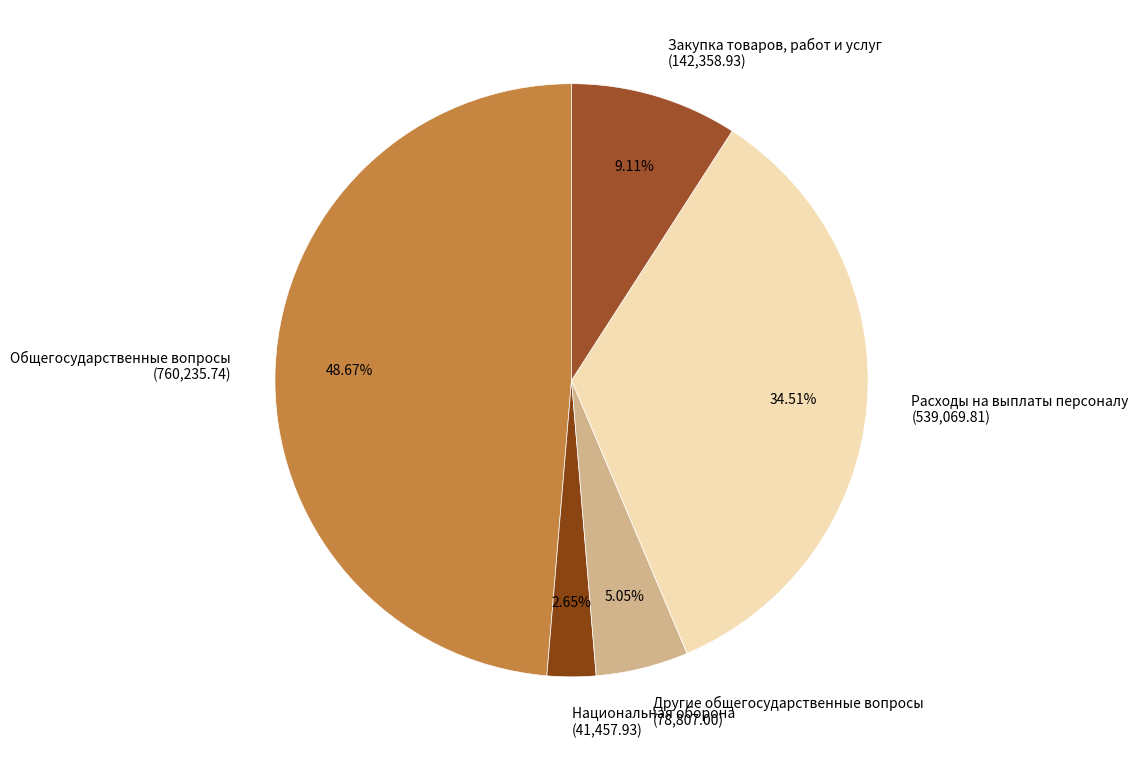

What portion of the pie excludes Национальная оборона?

97.3%